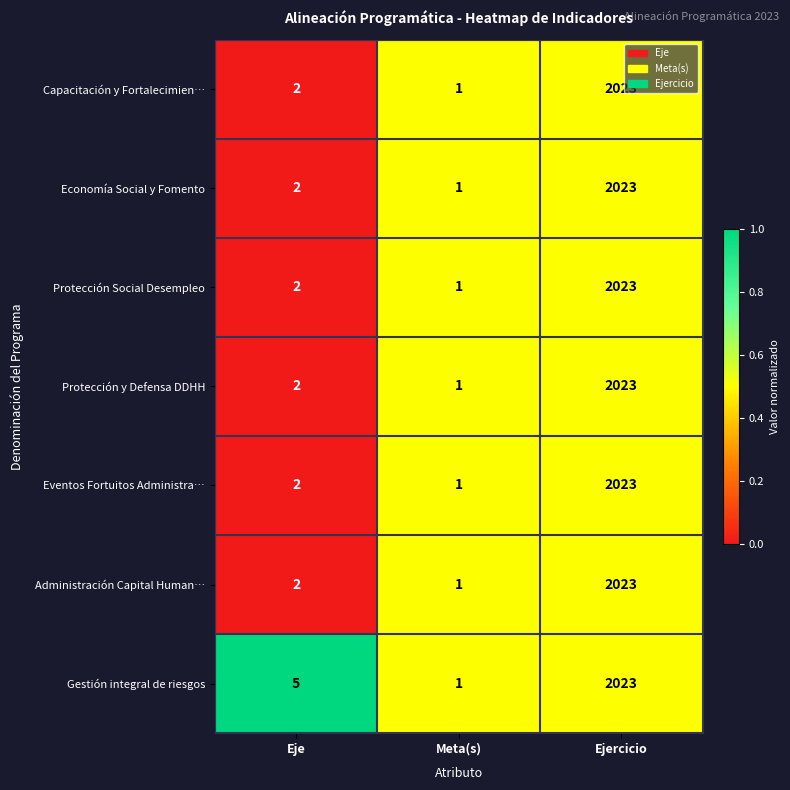

What is the sum of the Eventos Fortuitos Administra… values at Meta(s) and Ejercicio?

2024